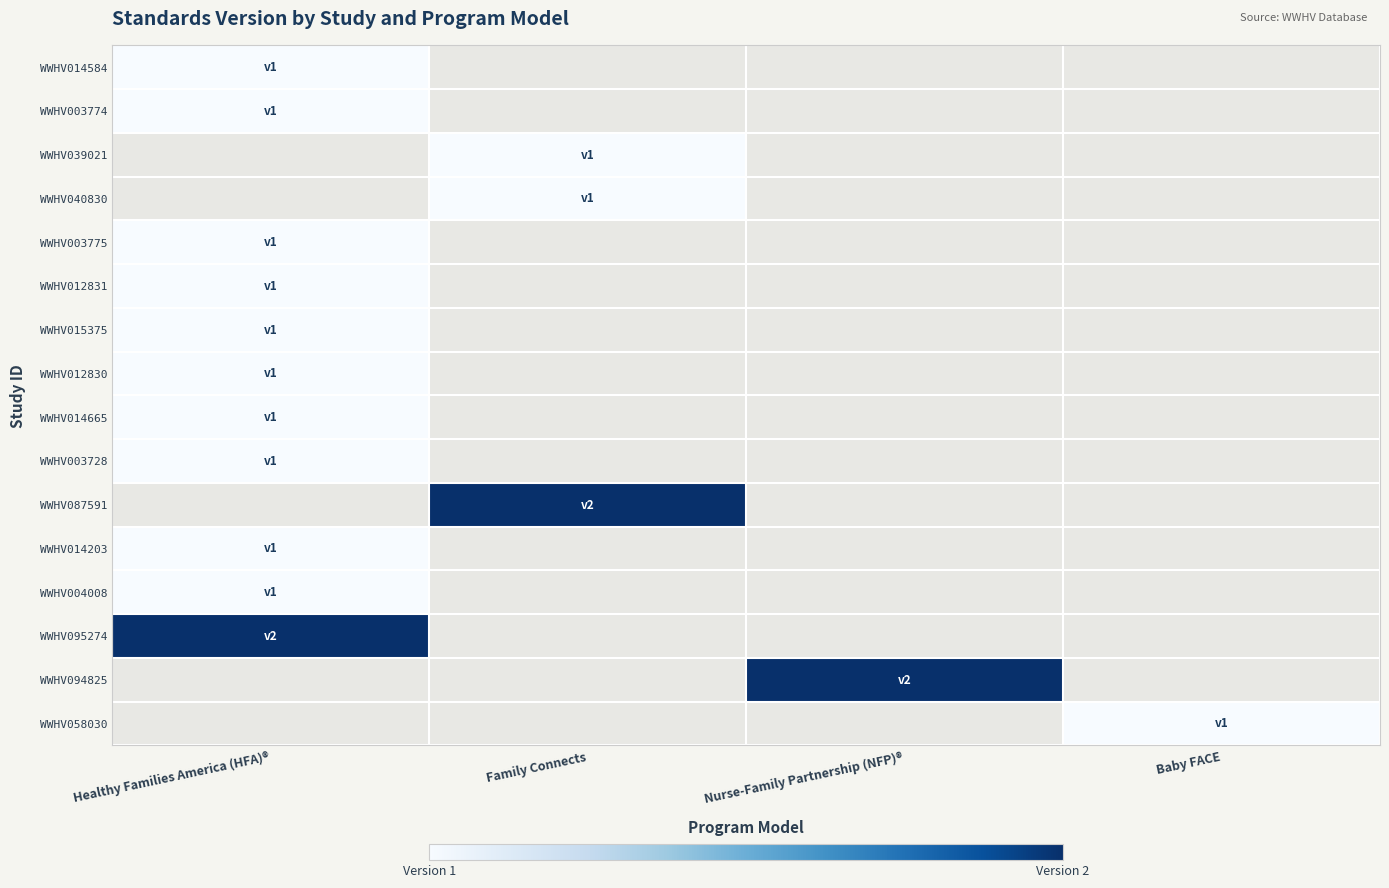

How many data points does each series have?

4